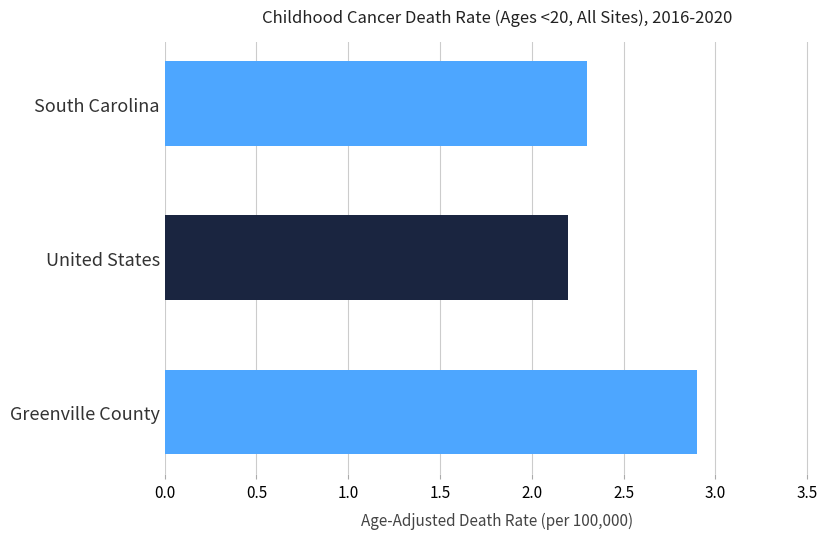

The chart shows a value of 1.0 at United States. True or false?

False